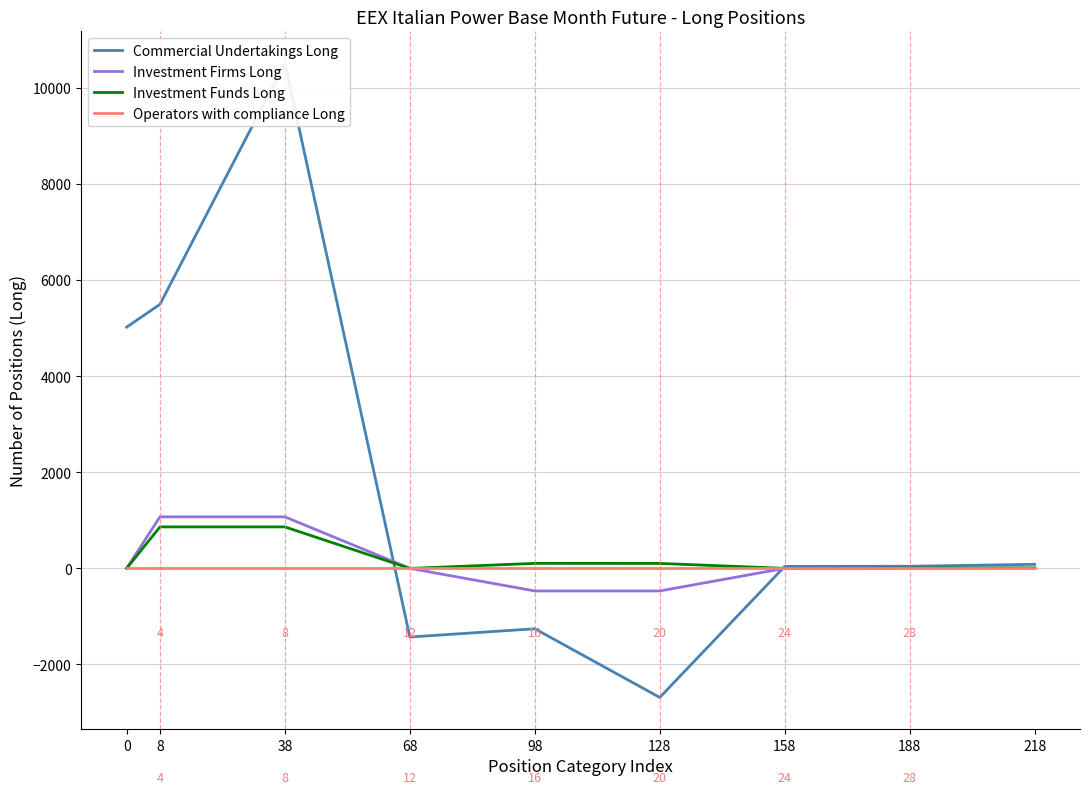

True or false: Investment Firms Long has more than 1 points higher than both neighbors.

False